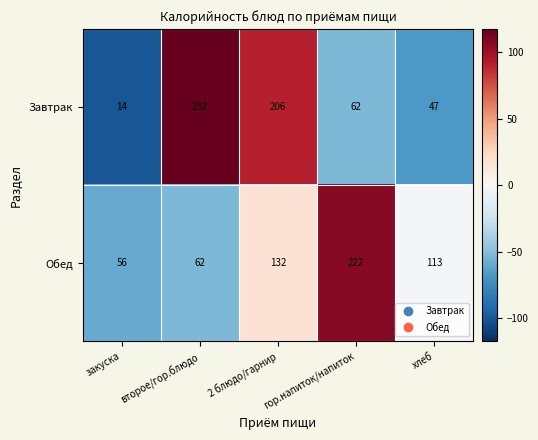

Read the Обед value at гор.напиток/напиток, to the nearest 10.

220